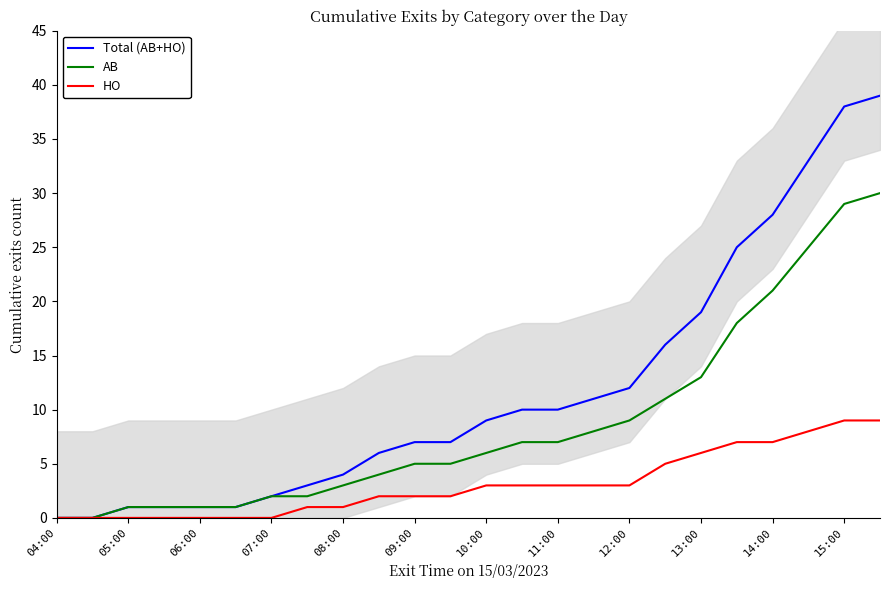

What is the average value of the Total (AB+HO) series?

12